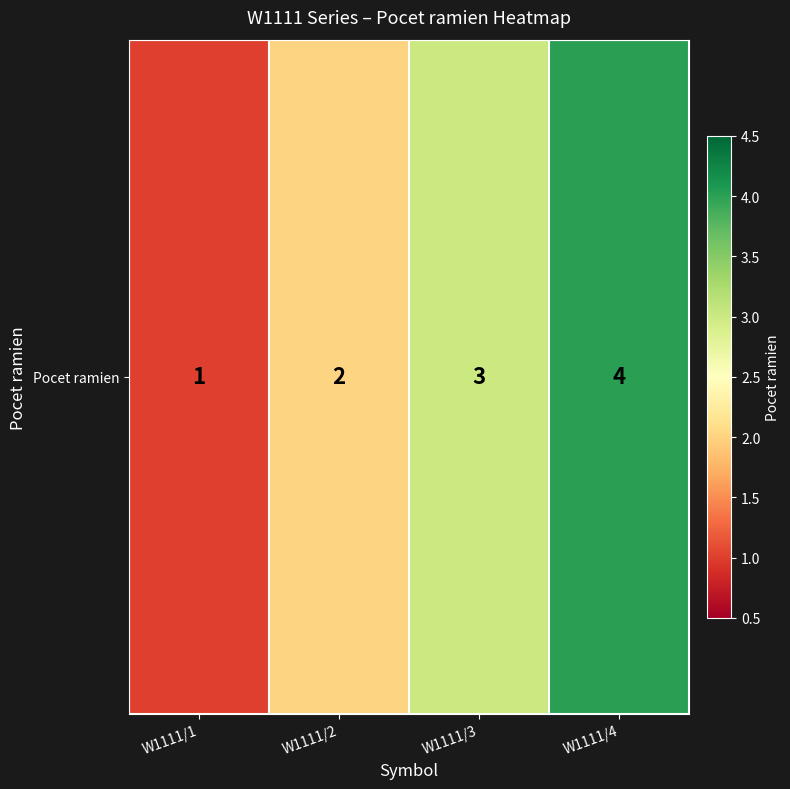

What is the maximum value shown in the chart?

4